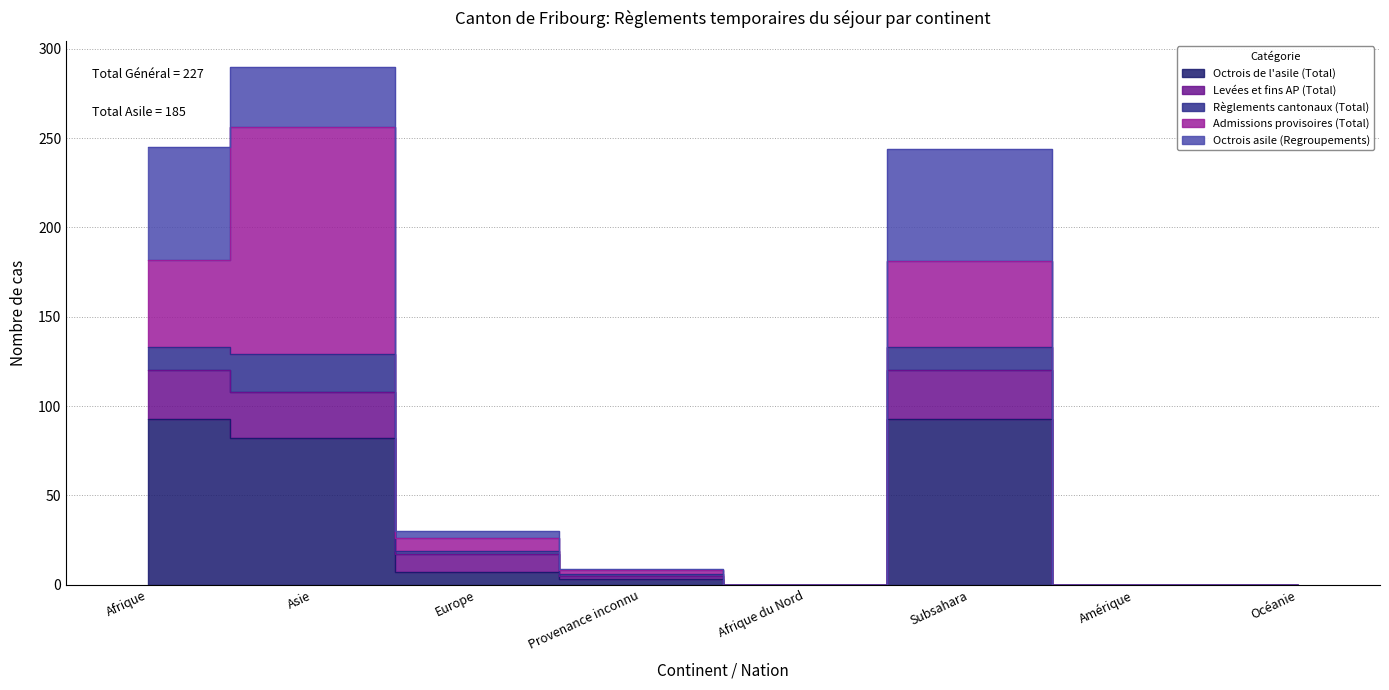

What position from the left is Provenance inconnu?

4